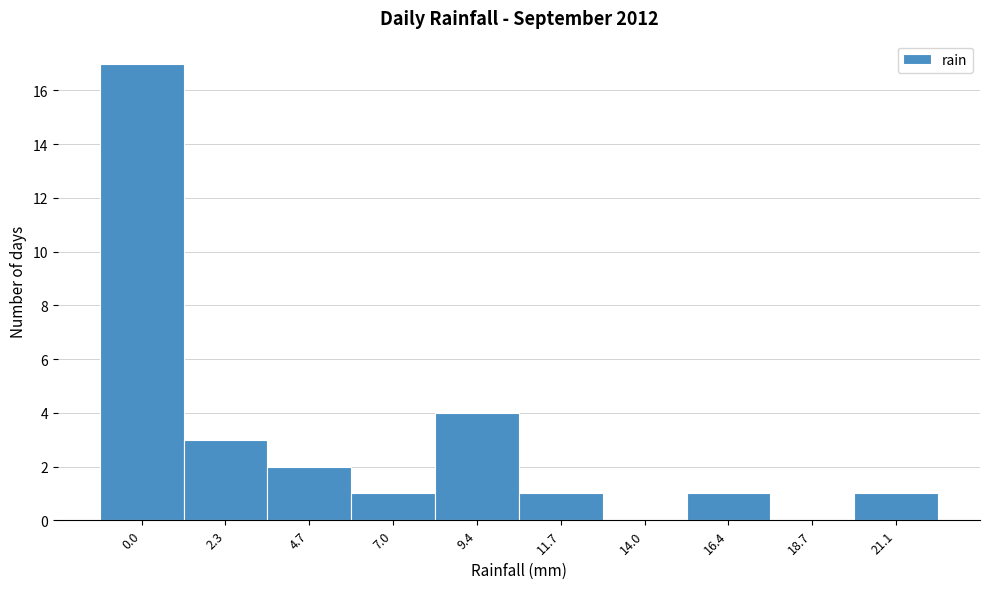

Reading left to right, extract all data points from this chart.

0.0=17	2.3=3	4.7=2	7.0=1	9.4=4	11.7=1	14.0=0	16.4=1	18.7=0	21.1=1